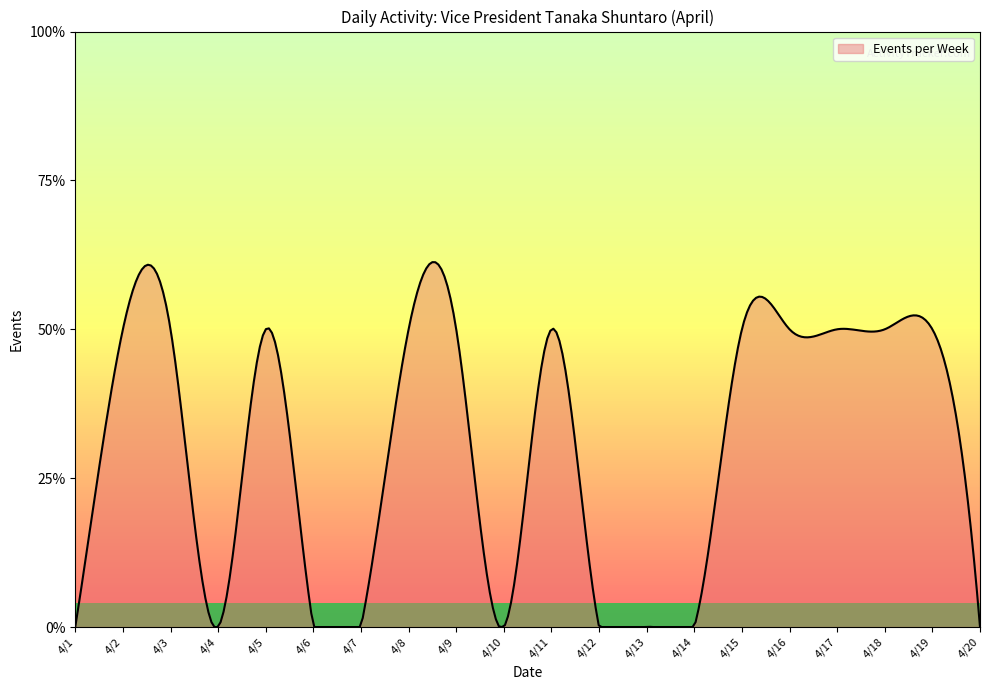

Does the chart display data point markers on the line(s)?

No